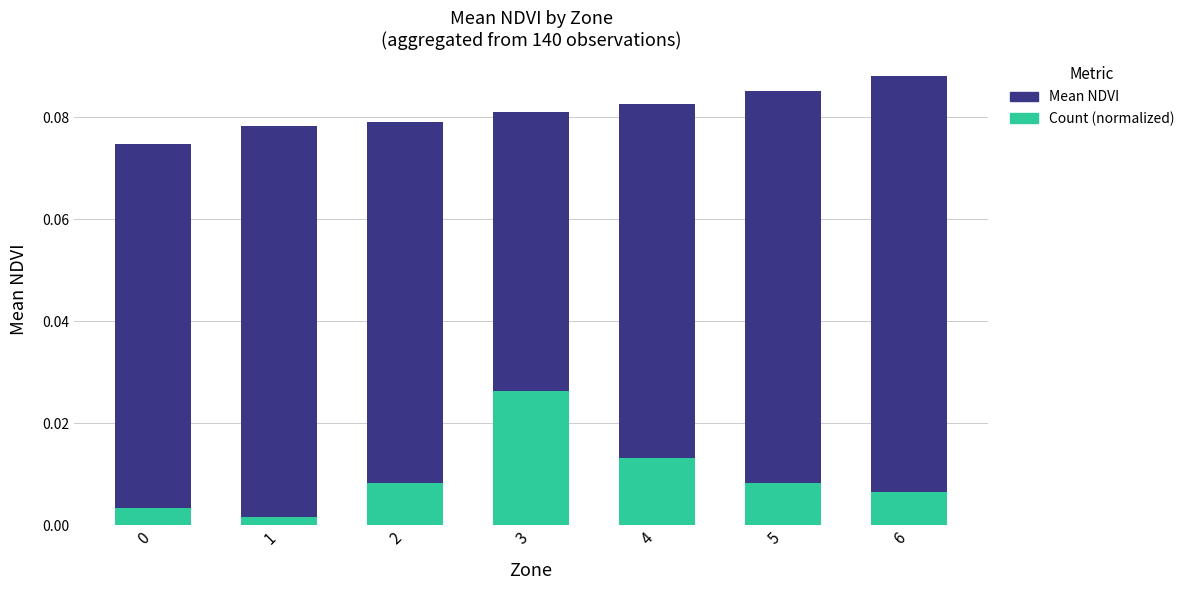

At 0, list the series in order from largest to smallest.

Mean NDVI, Count (normalized)